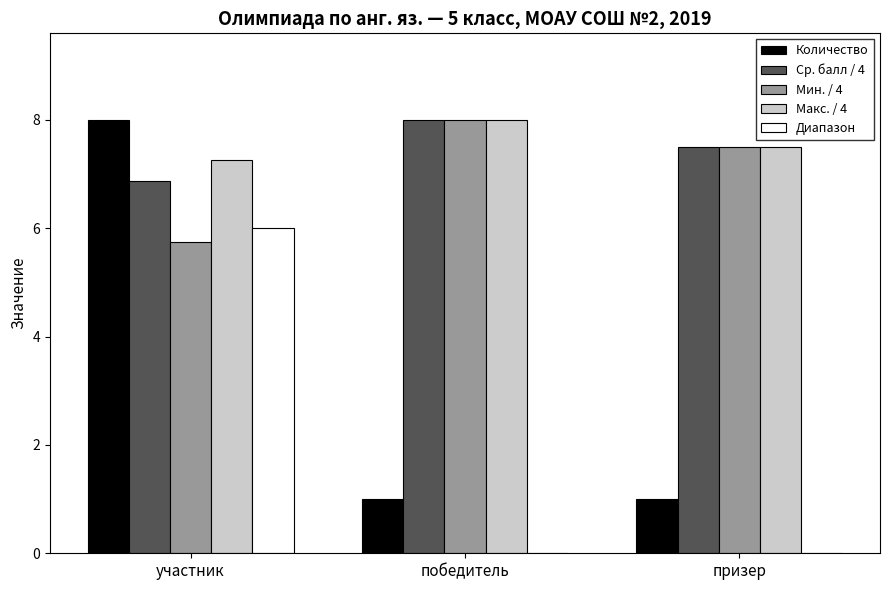

True or false: Ср. балл / 4 has a value of 13.1 at призер.

False